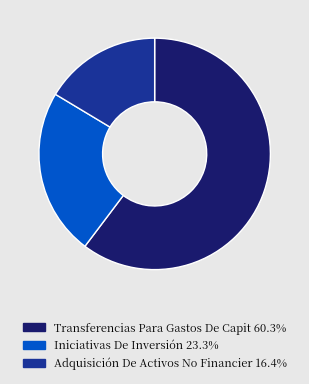

Is there any slice that represents more than half of the pie?

Yes